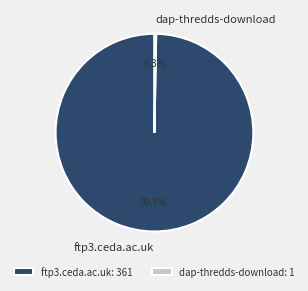

Which slice is the largest?

ftp3.ceda.ac.uk